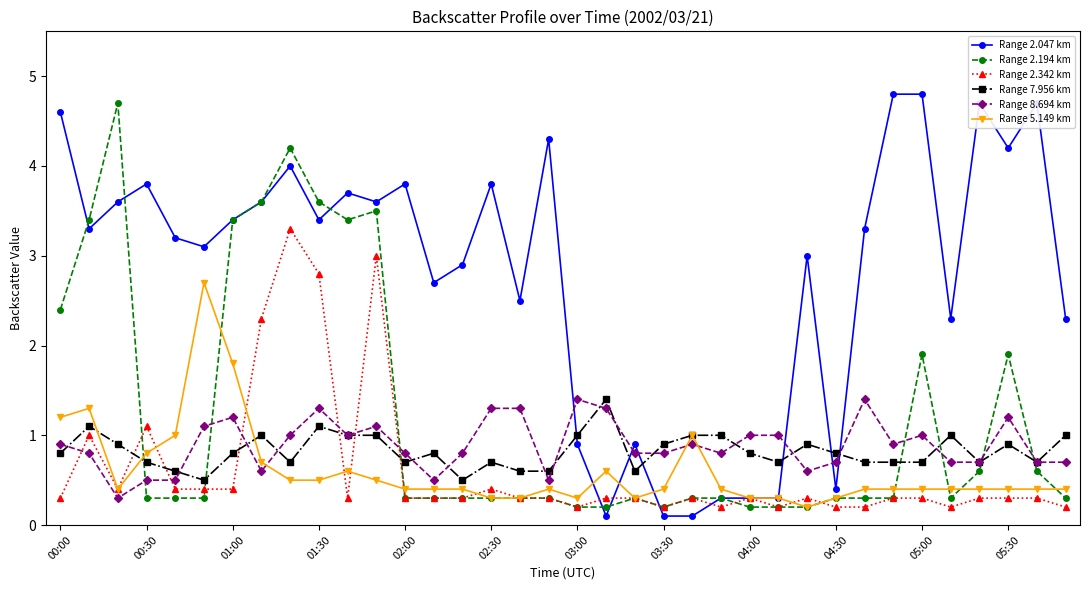

Which series has the largest total across all categories?

Range 2.047 km